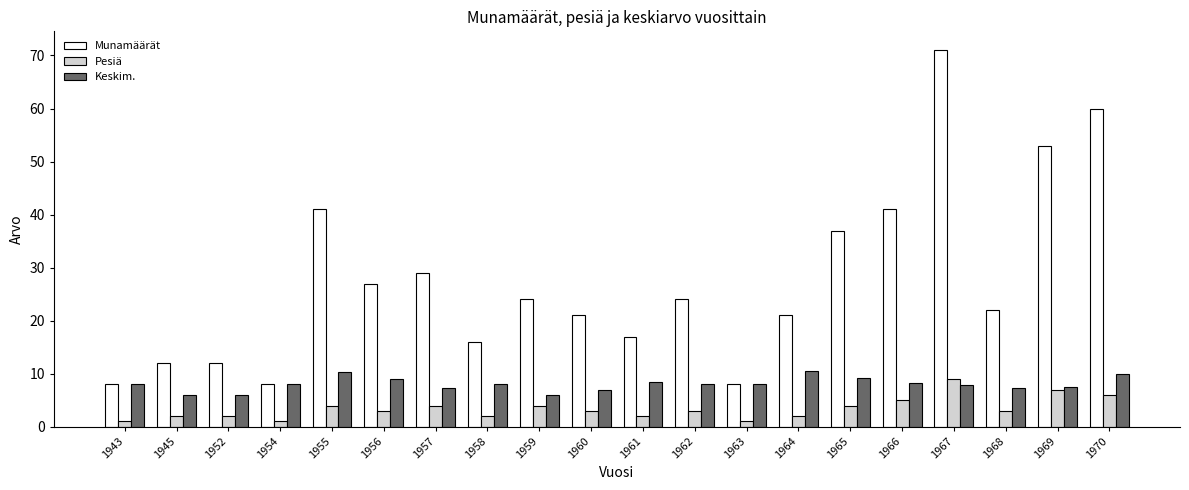

The value of Munamäärät at 1968 is 22.0. True or false?

True